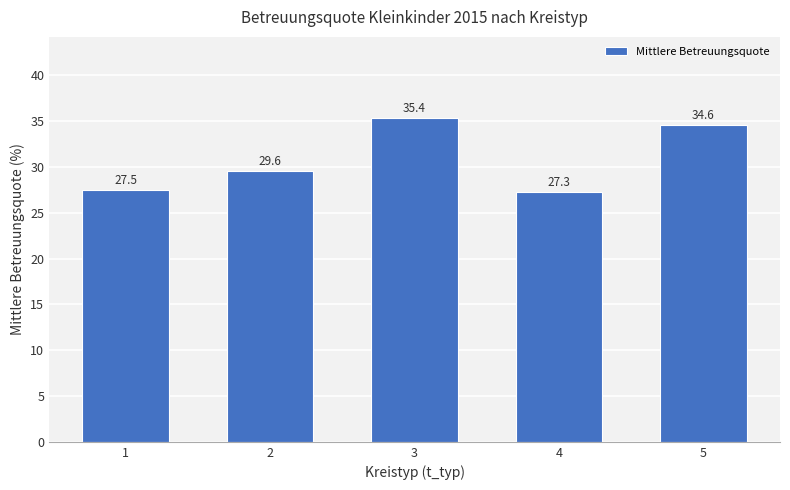

List the labels in order of value, smallest first.

4, 1, 2, 5, 3